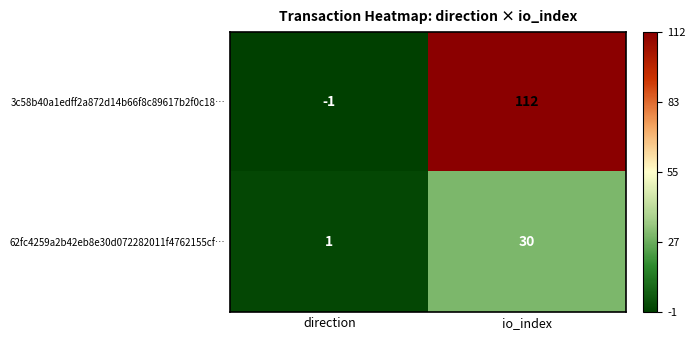

Rank the series by their maximum value, from highest to lowest.

3c58b40a1edff2a872d14b66f8c89617b2f0c18…, 62fc4259a2b42eb8e30d072282011f4762155cf…